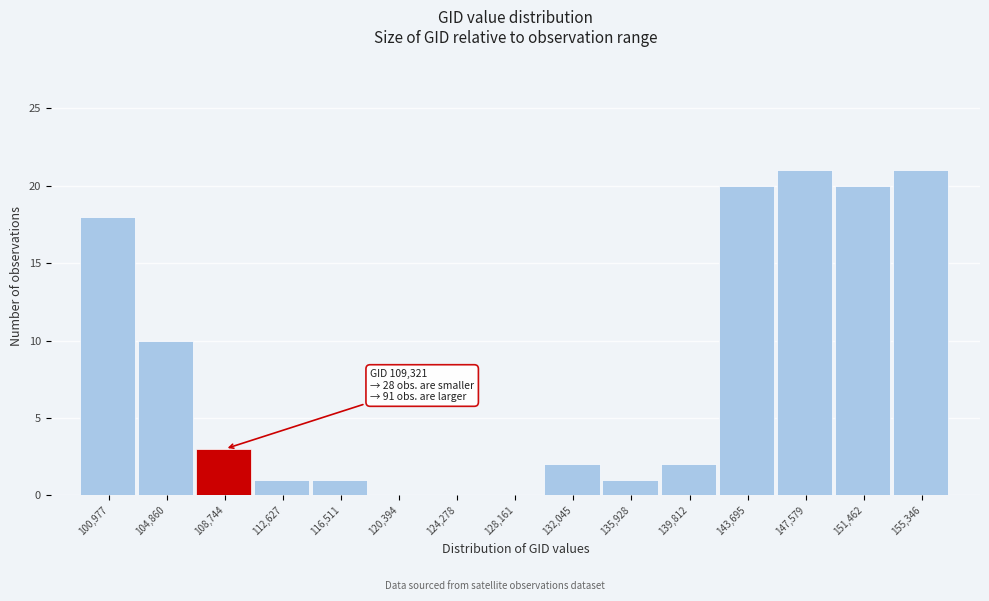

Reading left to right, list all the values displayed in this chart.

100,977=18	104,860=10	108,744=3	112,627=1	116,511=1	120,394=0	124,278=0	128,161=0	132,045=2	135,928=1	139,812=2	143,695=20	147,579=21	151,462=20	155,346=21